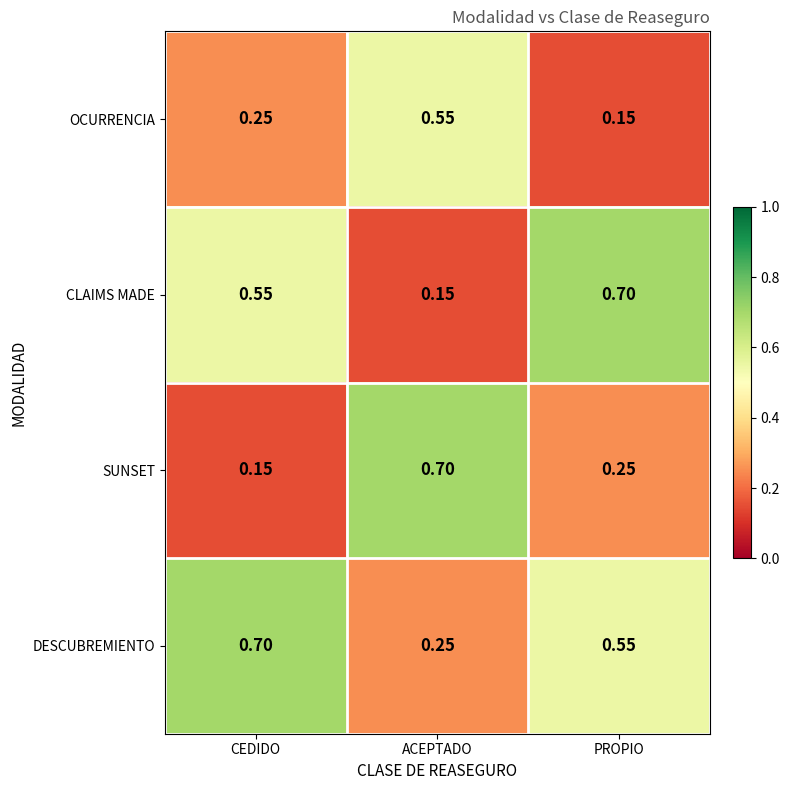

Which series has the largest total across all categories?

DESCUBREMIENTO